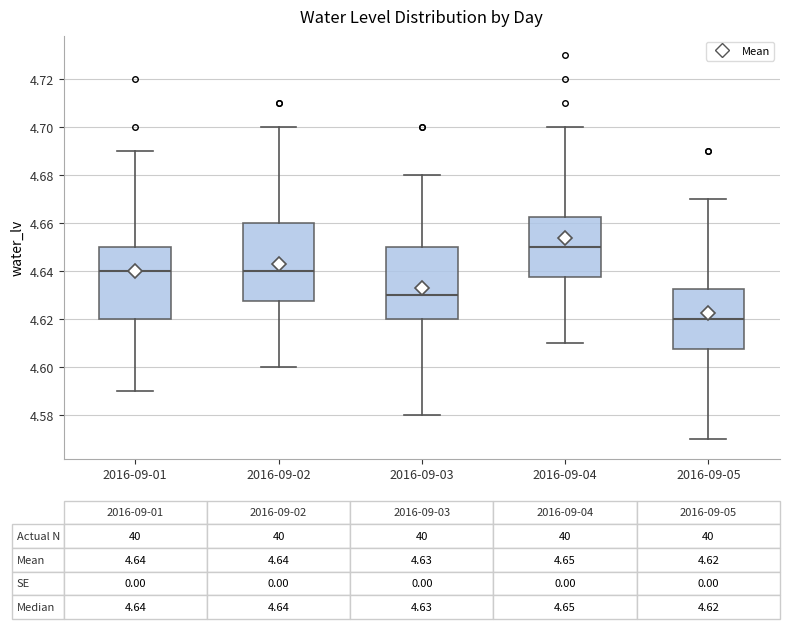

Which box's median line is the highest?

2016-09-04